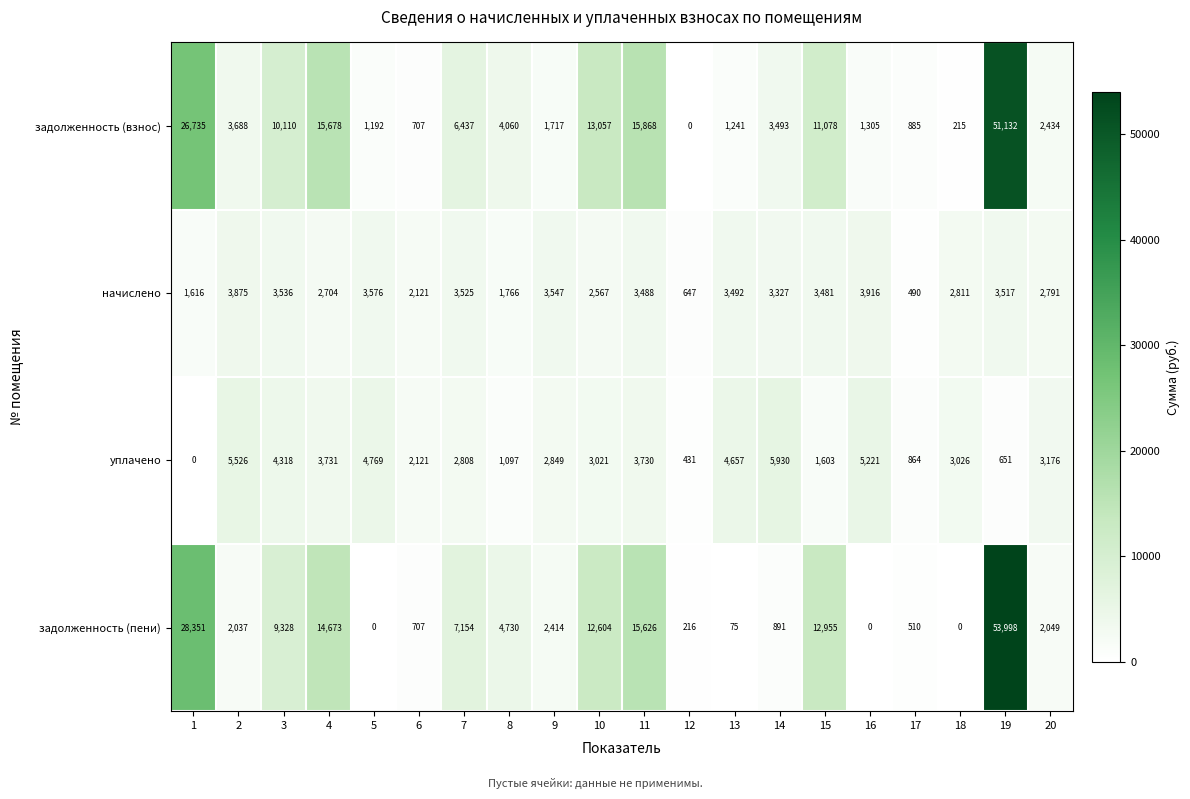

What is the spread (max minus min) of values at 15?

11352